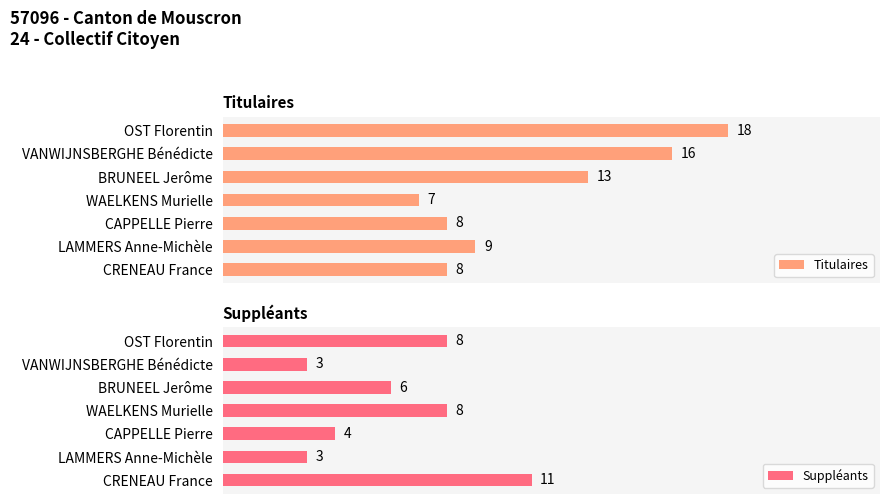

What is the value of the Titulaires bar at the 4th from the left?

7